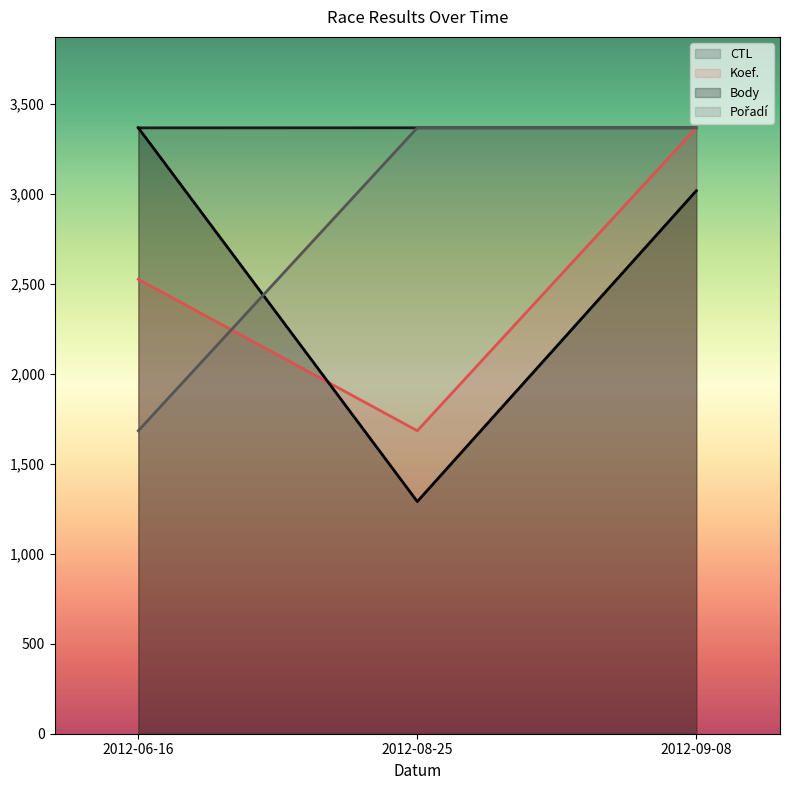

The CTL series shows 3366.9 at 2012-08-25. True or false?

True